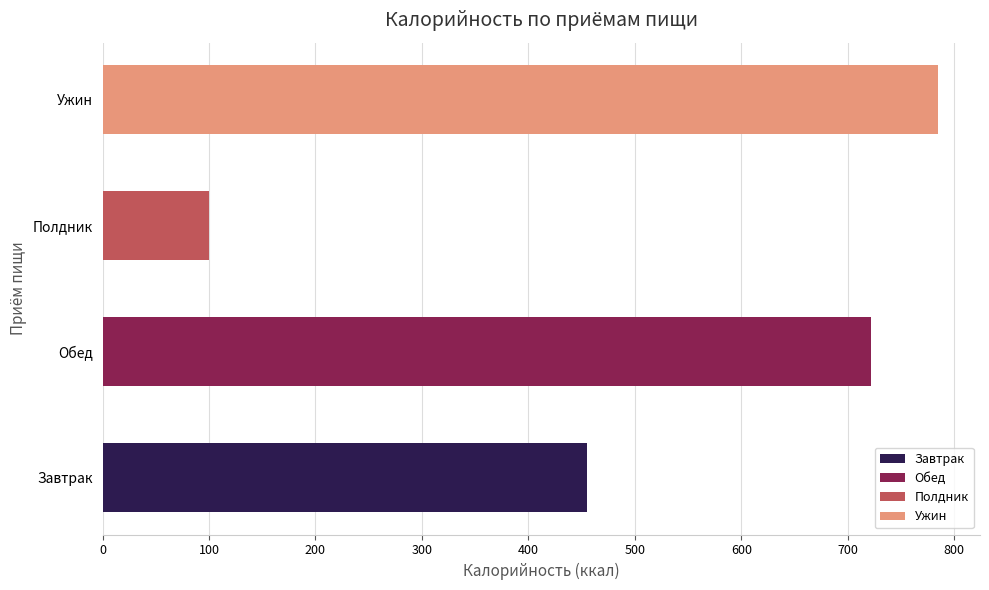

What value does the data have at Ужин?

785